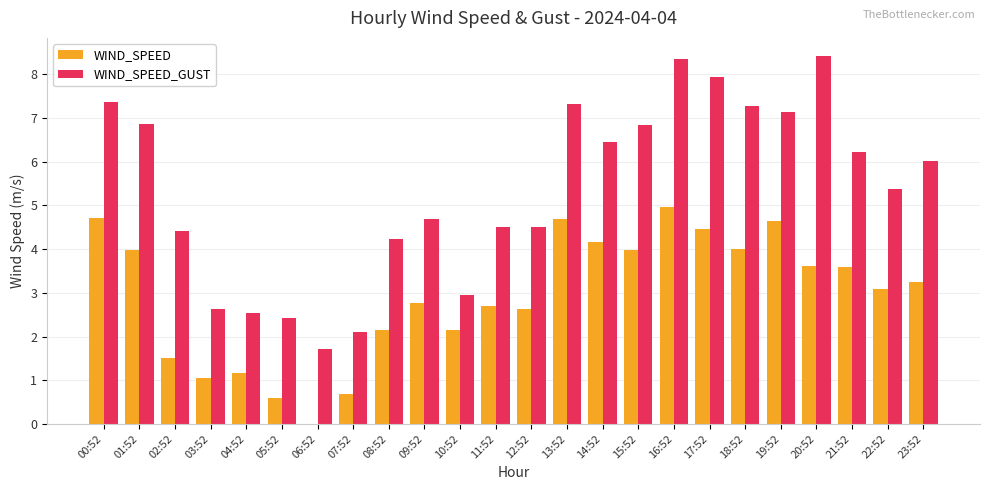

What is the total value across all series at 02:52?

5.9